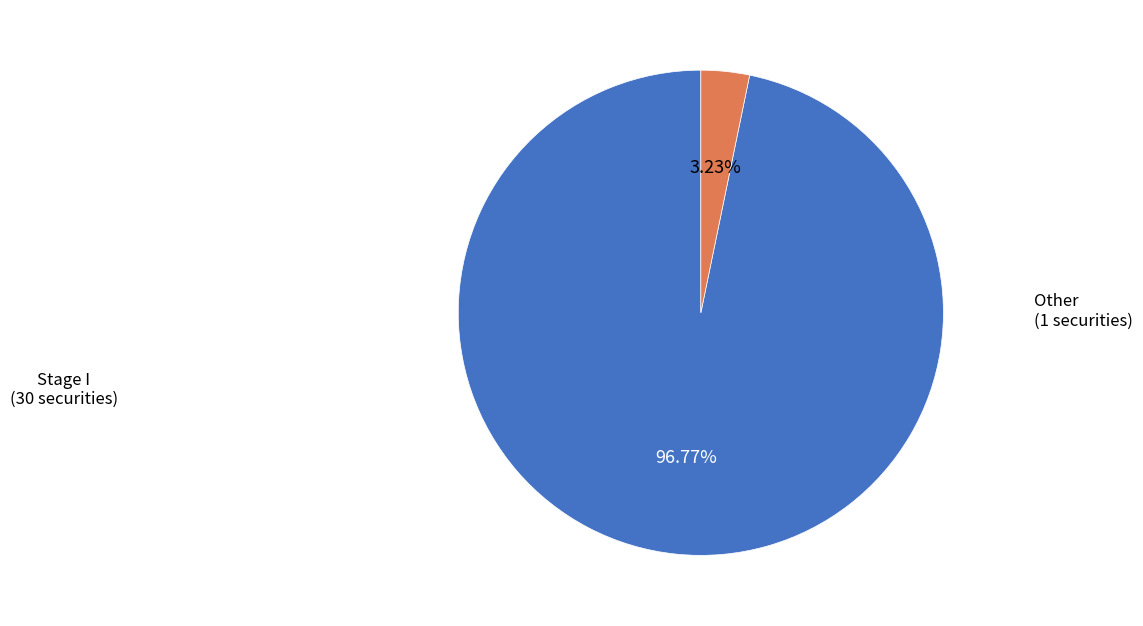

Is there a majority slice in this chart?

Yes